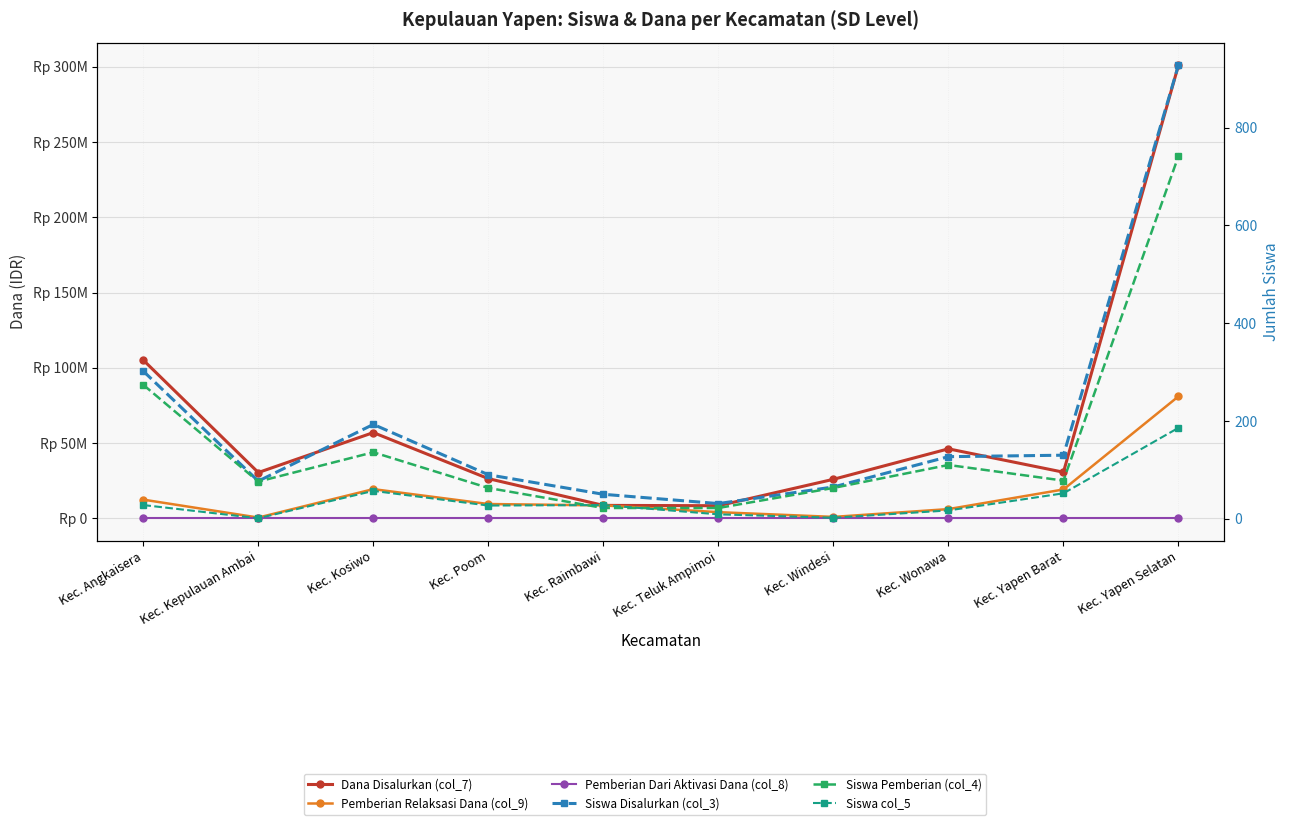

What is the difference between the Siswa Disalurkan (col_3) values at Kec. Teluk Ampimoi and Kec. Yapen Selatan?

897